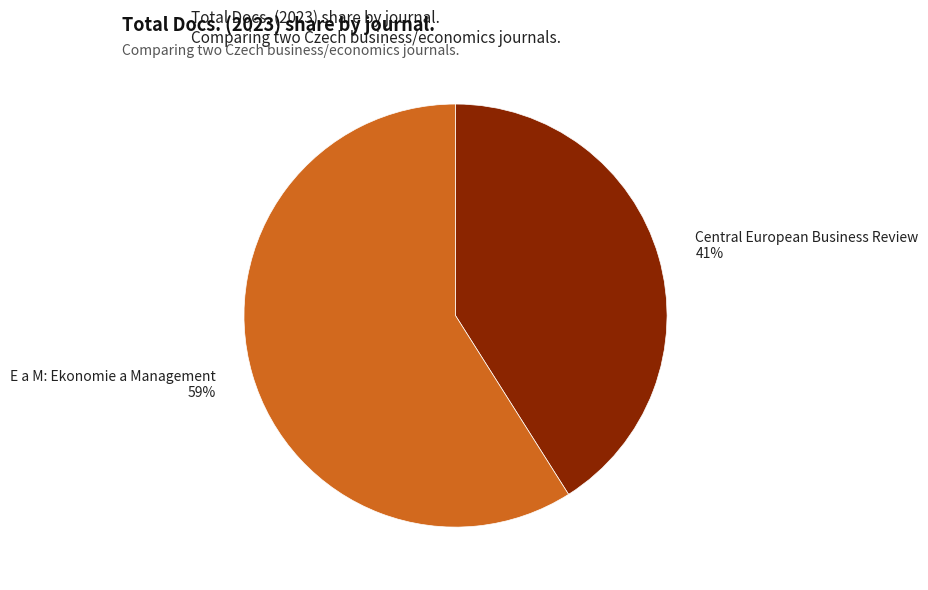

Is the sum of Central European Business Review 41% and E a M: Ekonomie a Management 59% greater than half?

Yes